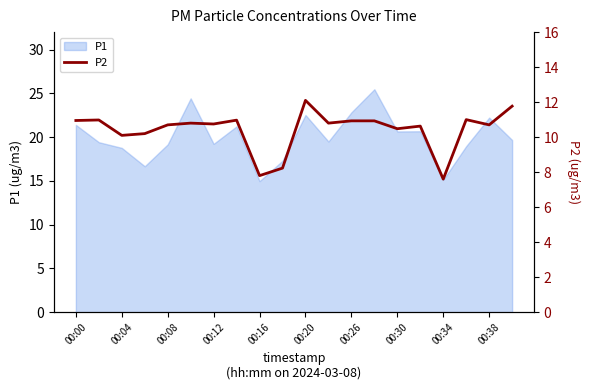

How many values are below 10?

3